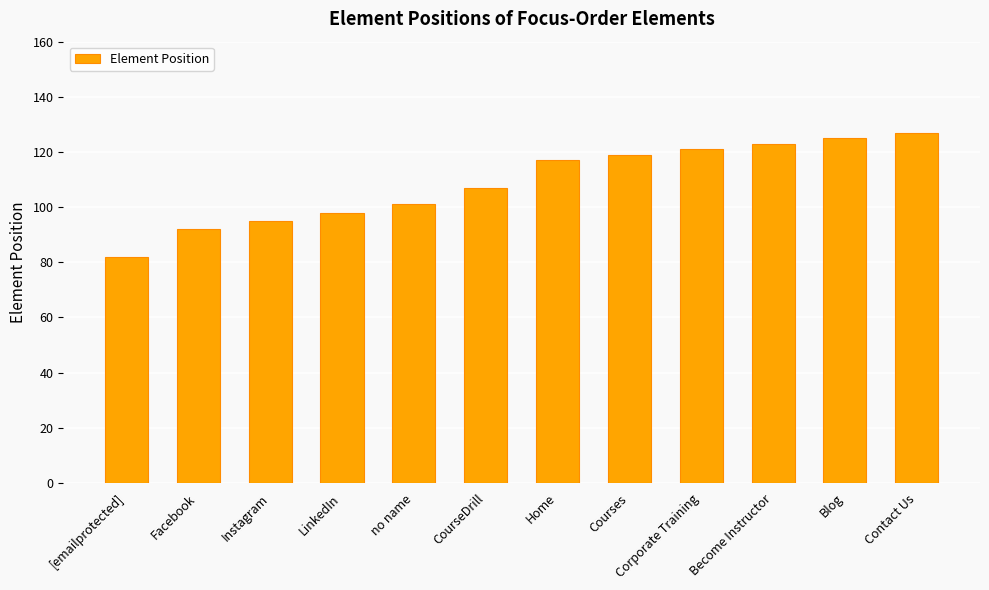

What is the approximate value at Become Instructor?

123